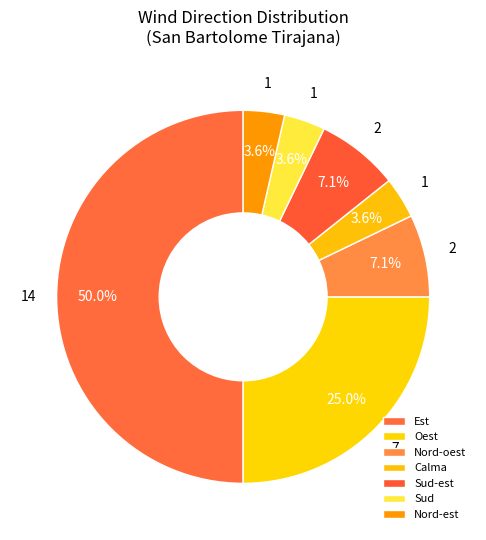

How many slices are in this pie chart?

7